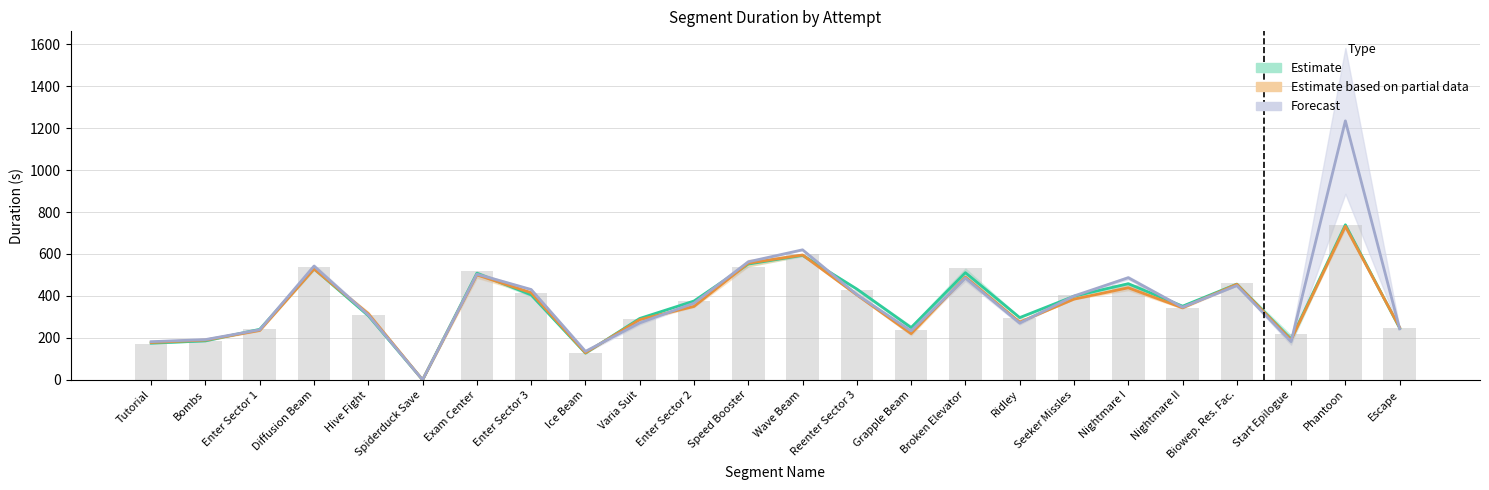

Are the bars horizontal?

No